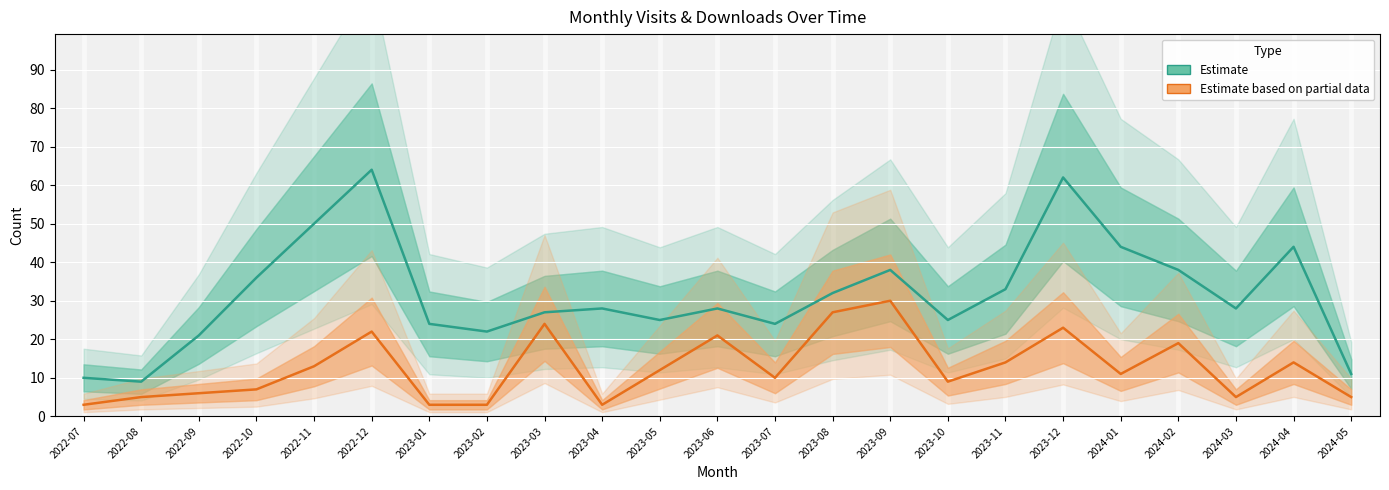

Reading left to right, what are all the values shown in this chart?

Estimate: 2022-07=10	2022-08=9	2022-09=21	2022-10=36	2022-11=50	2022-12=64	2023-01=24	2023-02=22	2023-03=27	2023-04=28	2023-05=25	2023-06=28	2023-07=24	2023-08=32	2023-09=38	2023-10=25	2023-11=33	2023-12=62	2024-01=44	2024-02=38	2024-03=28	2024-04=44	2024-05=11
Estimate based on partial data: 2022-07=3	2022-08=5	2022-09=6	2022-10=7	2022-11=13	2022-12=22	2023-01=3	2023-02=3	2023-03=24	2023-04=3	2023-05=12	2023-06=21	2023-07=10	2023-08=27	2023-09=30	2023-10=9	2023-11=14	2023-12=23	2024-01=11	2024-02=19	2024-03=5	2024-04=14	2024-05=5